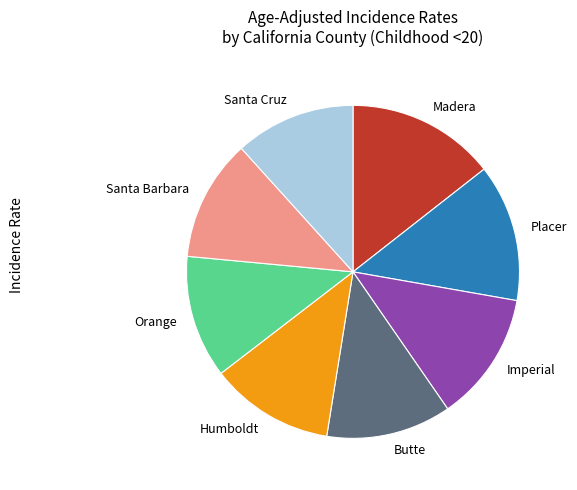

How many segments does this pie chart have?

8